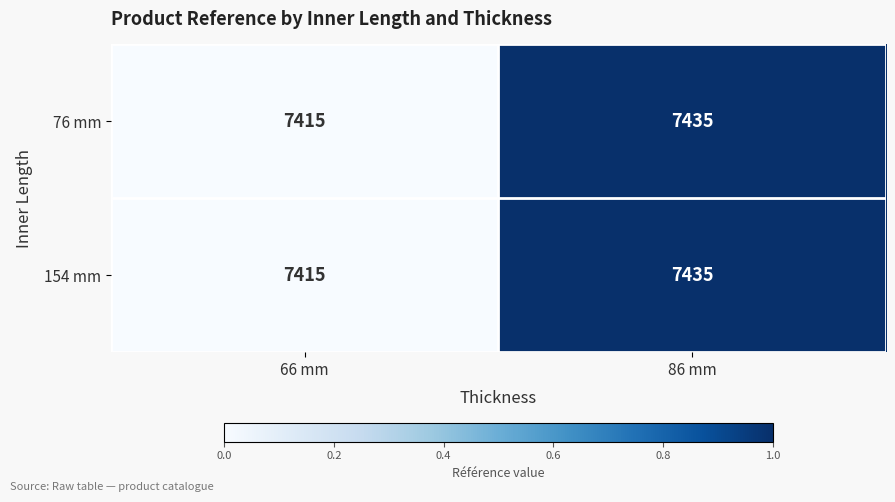

Reading left to right, extract all data points from this chart.

76 mm: 7415	7435
154 mm: 7415	7435